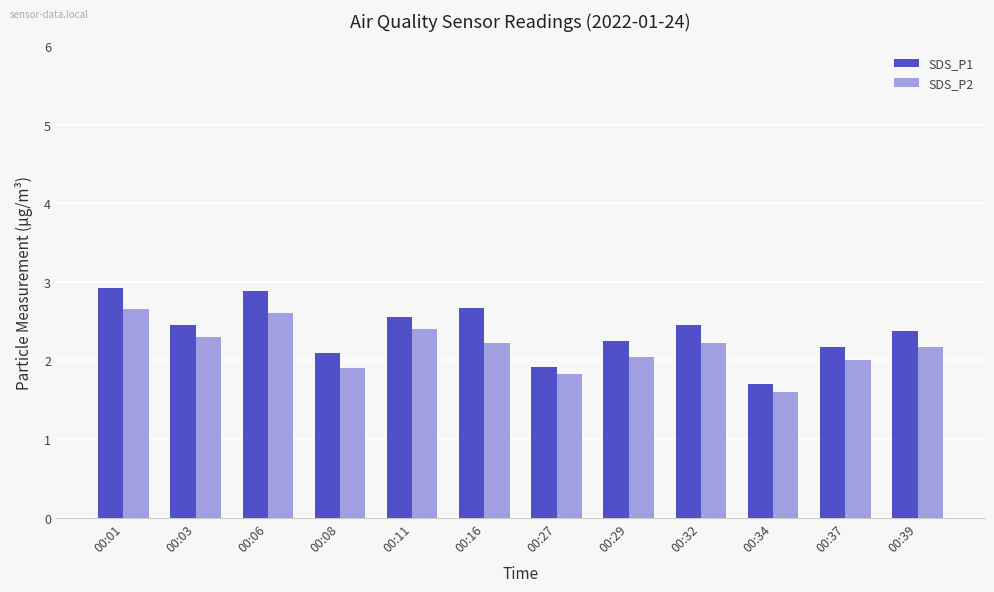

At which label does SDS_P2 first exceed 2?

00:01